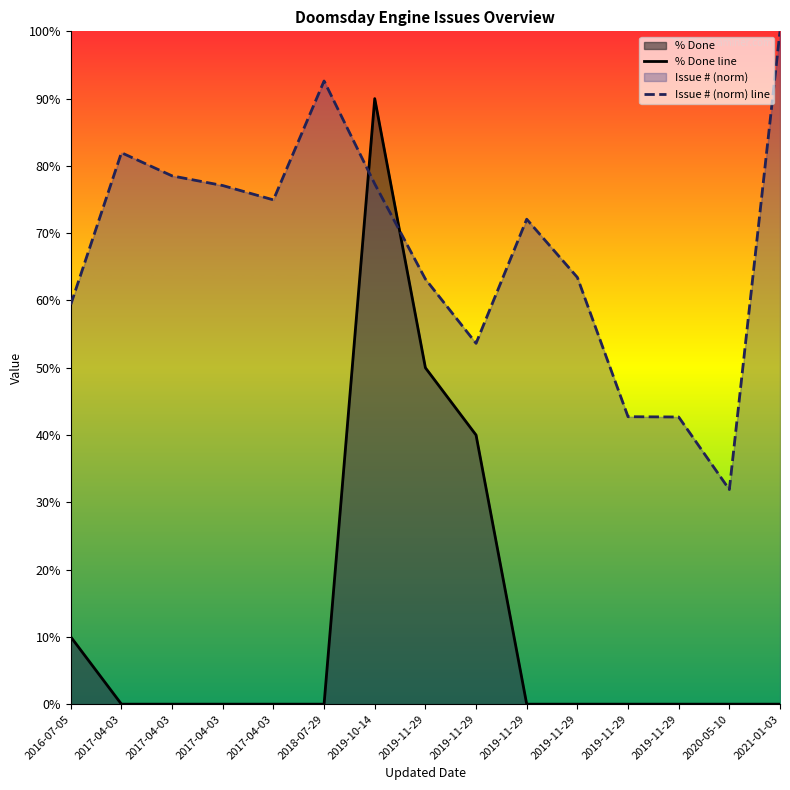

Which series has the largest range (max minus min)?

% Done line